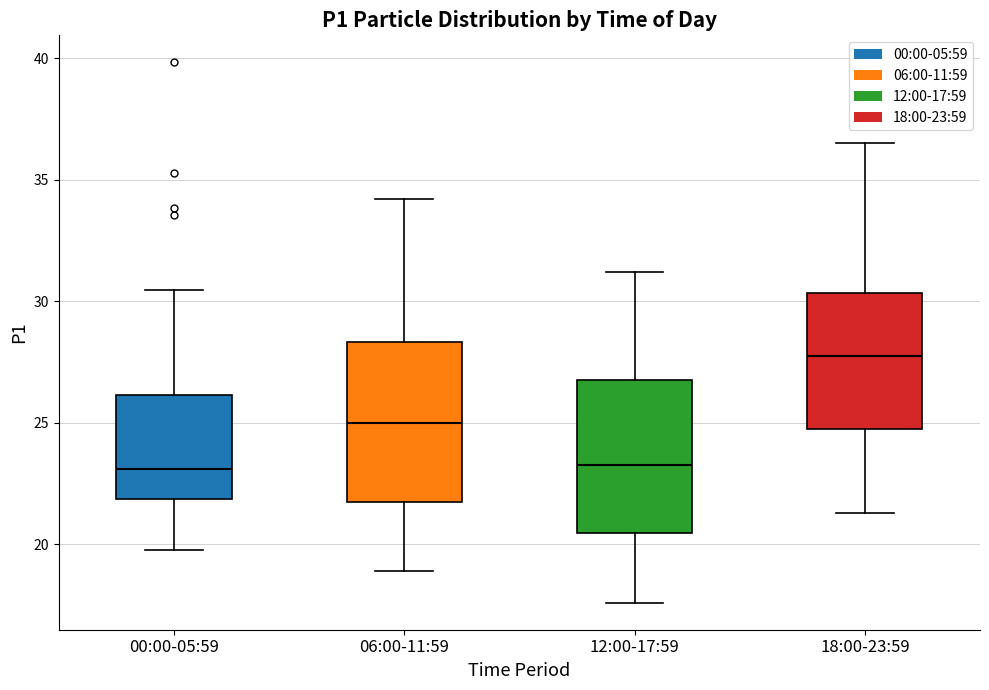

Reading left to right, transcribe this box plot: for each box, give where its median line is, the range the box spans, and where its two whiskers end, as read against the y-axis. The values are not printed on the chart, so give them approximately, as read against the axis.

00:00-05:59: median 23.0, box 22.0 to 26.0, whiskers 20.0 to 30.5
06:00-11:59: median 25.0, box 22.0 to 28.5, whiskers 19.0 to 34.0
12:00-17:59: median 23.5, box 20.5 to 27.0, whiskers 17.5 to 31.0
18:00-23:59: median 28.0, box 25.0 to 30.5, whiskers 21.5 to 36.5